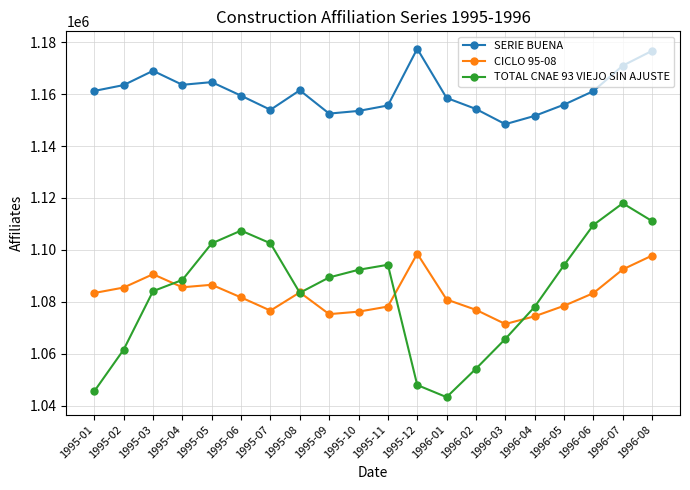

What is the difference between the highest and lowest values at 1995-04?

78010.0